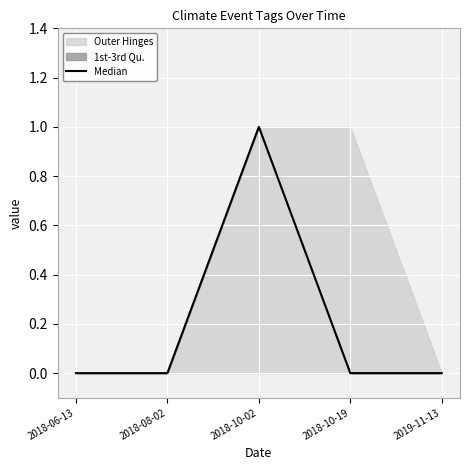

Rank the categories by value from highest to lowest.

2018-10-02, 2018-06-13, 2018-08-02, 2018-10-19, 2019-11-13